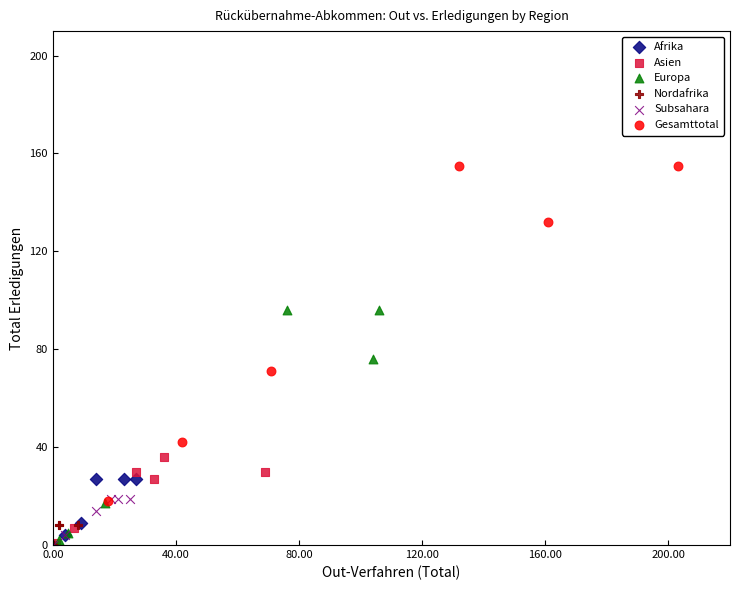

Which series reaches the maximum Y coordinate?

Gesamttotal